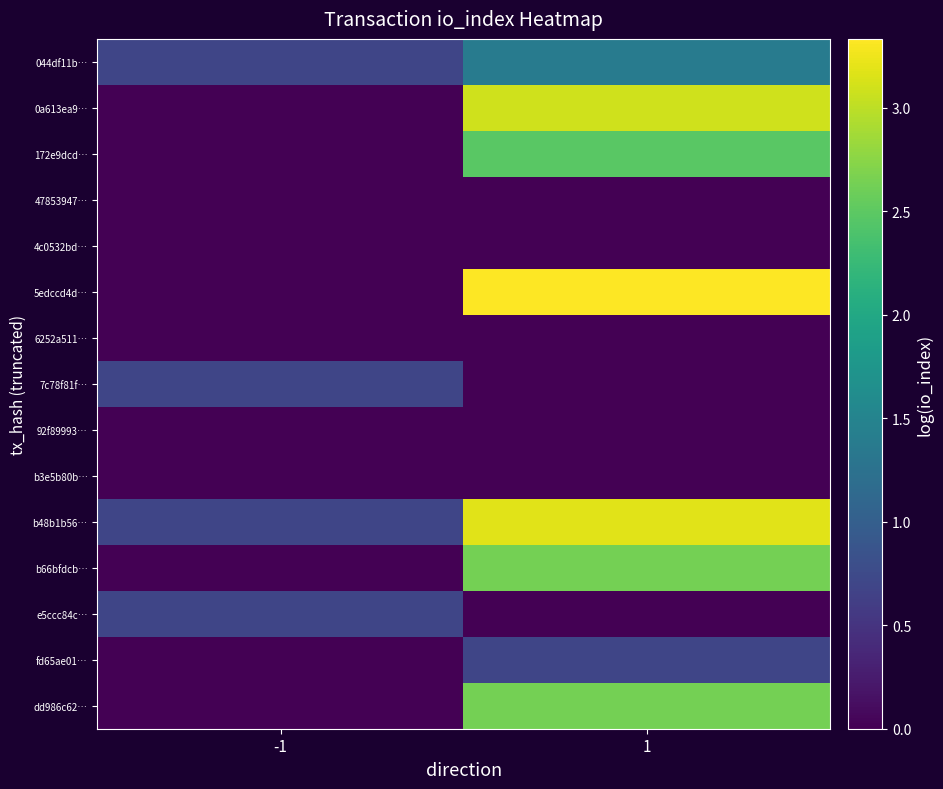

What is the spread (max minus min) of values at -1?

0.7